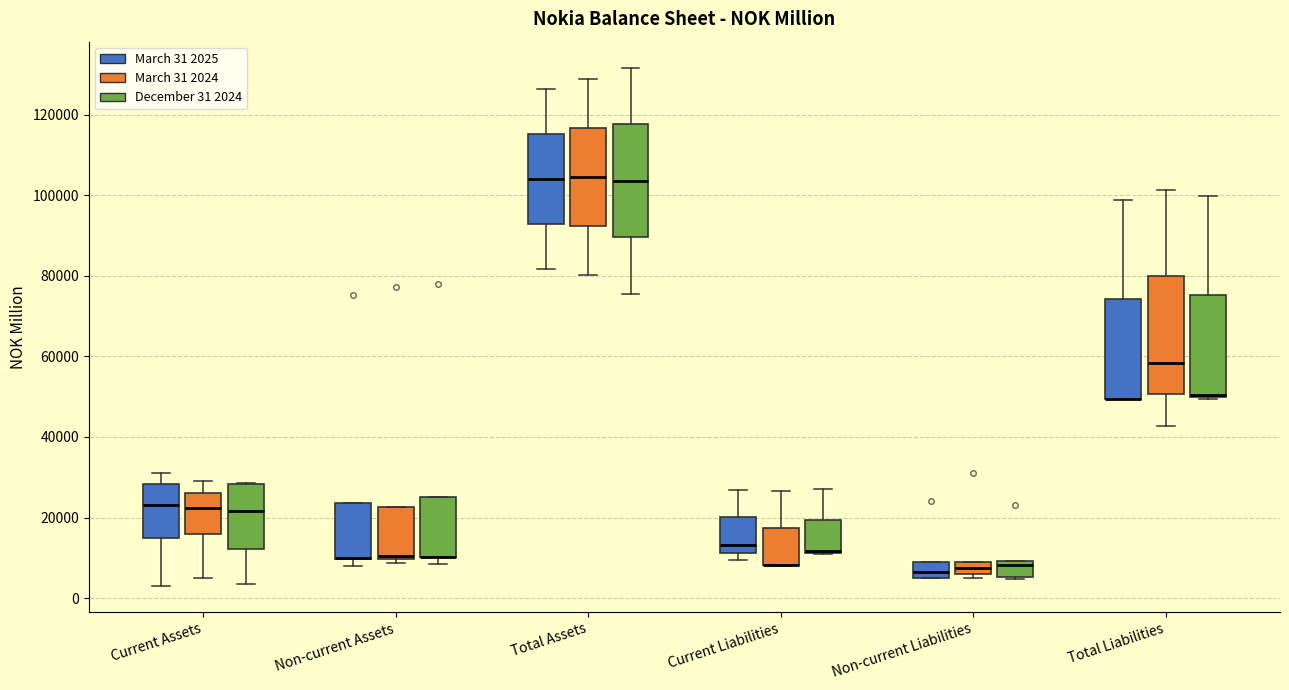

Reading left to right, read every box against the y-axis: the position of its median line, the range the box covers, and the ends of its whiskers. The values are not printed on the chart, so give them approximately, as read against the axis.

Current Assets (March 31 2025): median 24000, box 14000 to 28000, whiskers 2000 to 32000
Current Assets (March 31 2024): median 22000, box 16000 to 26000, whiskers 4000 to 28000
Current Assets (December 31 2024): median 22000, box 12000 to 28000, whiskers 4000 to 28000
Non-current Assets (March 31 2025): median 10000 (drawn on the box's lower edge), box 10000 to 24000, whiskers 8000 to 24000
Non-current Assets (March 31 2024): median 10000 (just above the box's lower edge), box 10000 to 22000, whiskers 8000 to 22000
Non-current Assets (December 31 2024): median 10000 (drawn on the box's lower edge), box 10000 to 26000, whiskers 8000 to 26000
Total Assets (March 31 2025): median 104000, box 92000 to 116000, whiskers 82000 to 126000
Total Assets (March 31 2024): median 104000, box 92000 to 116000, whiskers 80000 to 128000
Total Assets (December 31 2024): median 104000, box 90000 to 118000, whiskers 76000 to 132000
Current Liabilities (March 31 2025): median 14000, box 12000 to 20000, whiskers 10000 to 26000
Current Liabilities (March 31 2024): median 8000 (drawn on the box's lower edge), box 8000 to 18000, whiskers 8000 to 26000
Current Liabilities (December 31 2024): median 12000 (drawn on the box's lower edge), box 12000 to 20000, whiskers 10000 to 26000
Non-current Liabilities (March 31 2025): median 6000 (just above the box's lower edge), box 6000 to 8000, whiskers 4000 to 8000
Non-current Liabilities (March 31 2024): median 8000, box 6000 to 10000, whiskers 6000 (just below the box's lower edge) to 10000
Non-current Liabilities (December 31 2024): median 8000, box 6000 to 10000, whiskers 4000 to 10000
Total Liabilities (March 31 2025): median 50000 (drawn on the box's lower edge), box 50000 to 74000, whiskers 50000 to 98000
Total Liabilities (March 31 2024): median 58000, box 50000 to 80000, whiskers 42000 to 102000
Total Liabilities (December 31 2024): median 50000 (drawn on the box's lower edge), box 50000 to 76000, whiskers 50000 to 100000